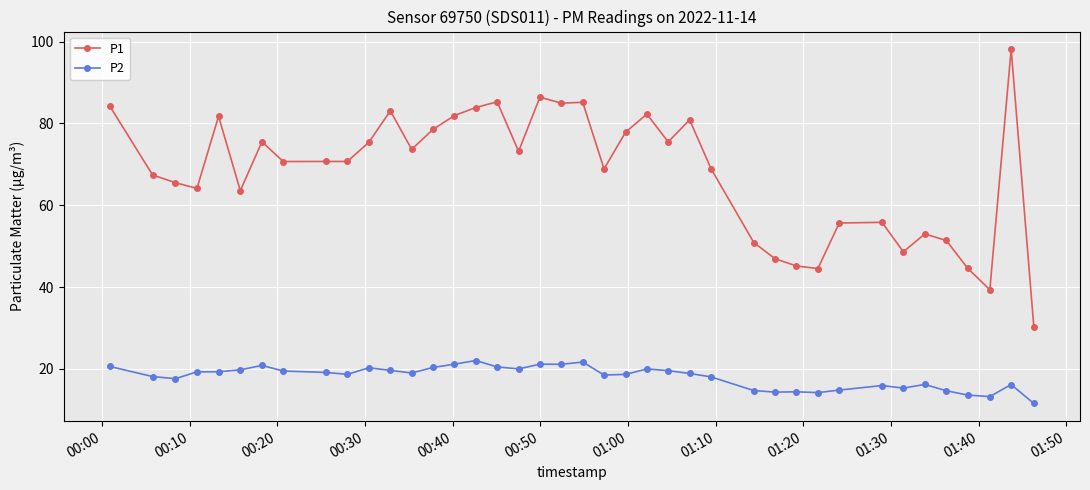

What is the value of the P1 point at the 12th from the left?

83.1